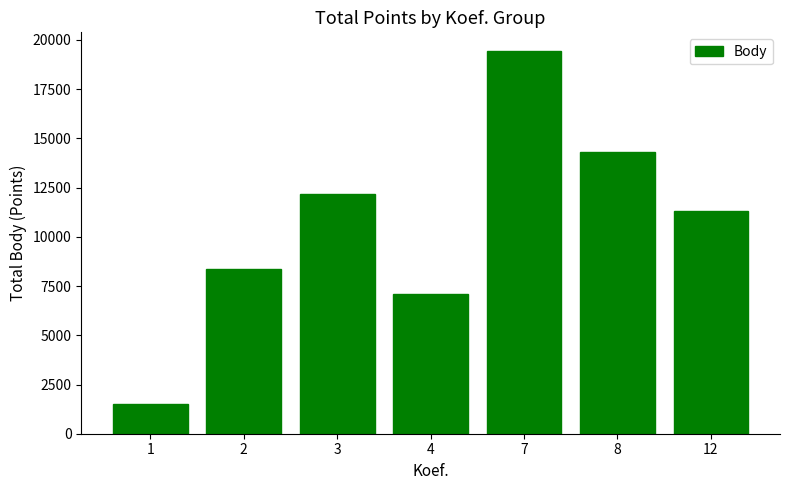

Does the chart contain stacked bars?

No